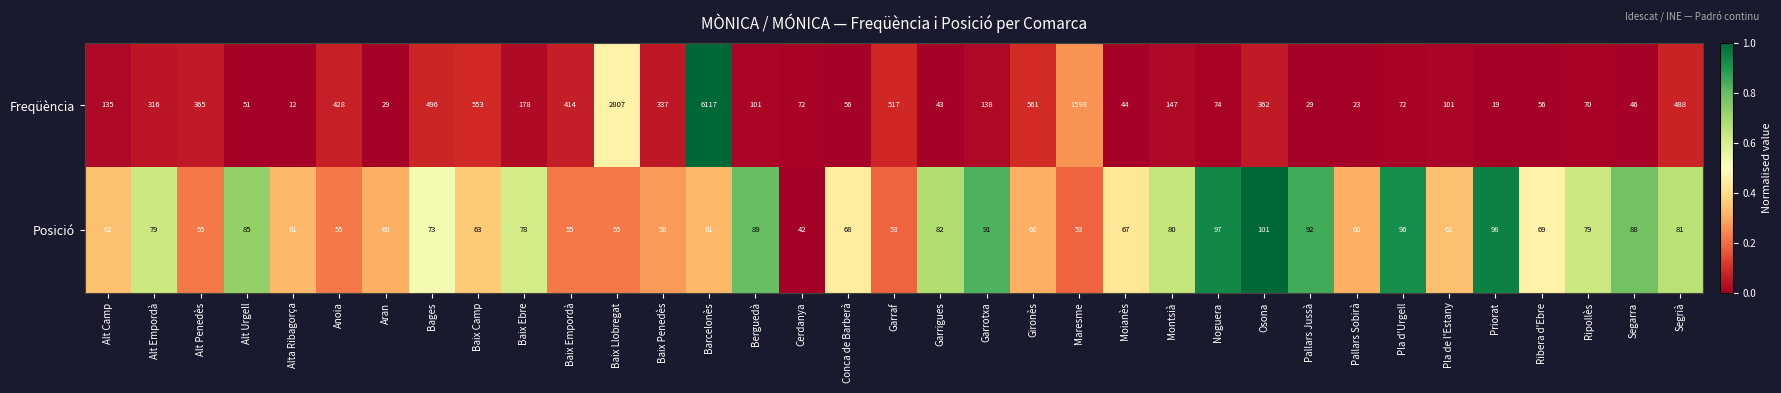

Is it true that Freqüència equals 428 at Anoia?

True